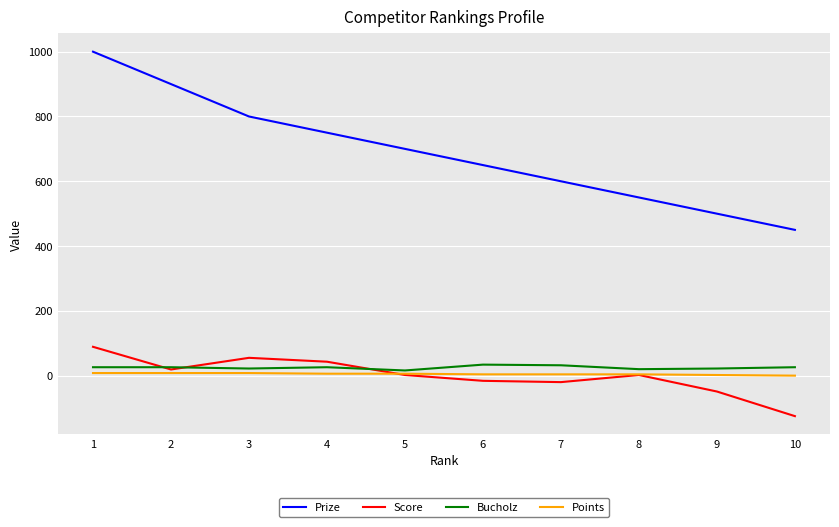

What is the sum of the Points values at 4 and 5?

12